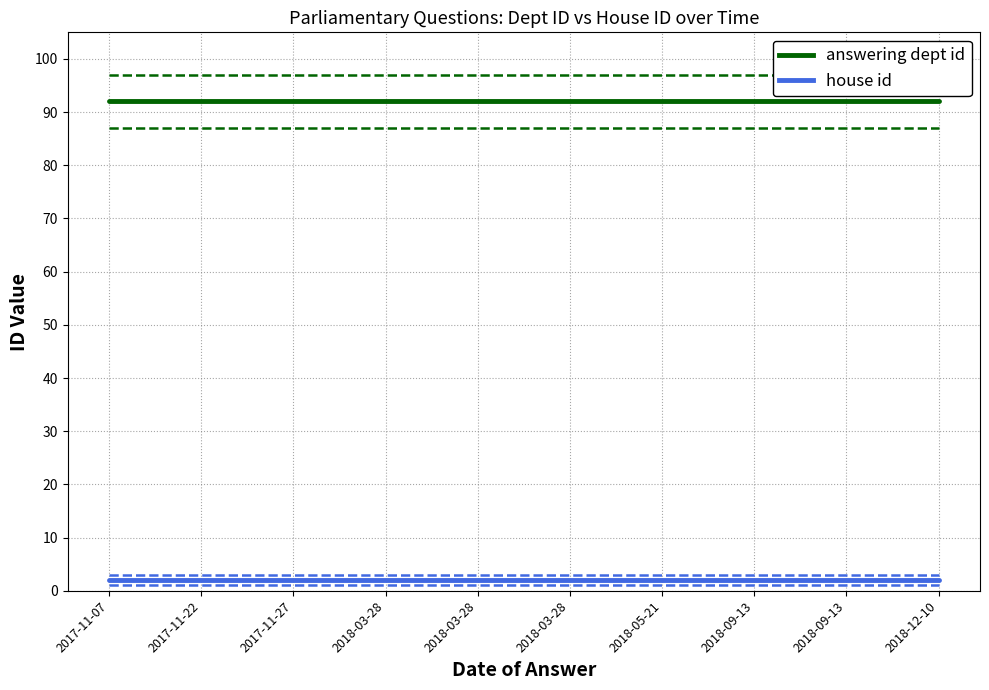

Reading left to right, list all the values displayed in this chart.

answering dept id: 2017-11-07=92	2017-11-22=92	2017-11-27=92	2018-03-28=92	2018-03-28=92	2018-03-28=92	2018-05-21=92	2018-09-13=92	2018-09-13=92	2018-12-10=92
house id: 2017-11-07=2	2017-11-22=2	2017-11-27=2	2018-03-28=2	2018-03-28=2	2018-03-28=2	2018-05-21=2	2018-09-13=2	2018-09-13=2	2018-12-10=2